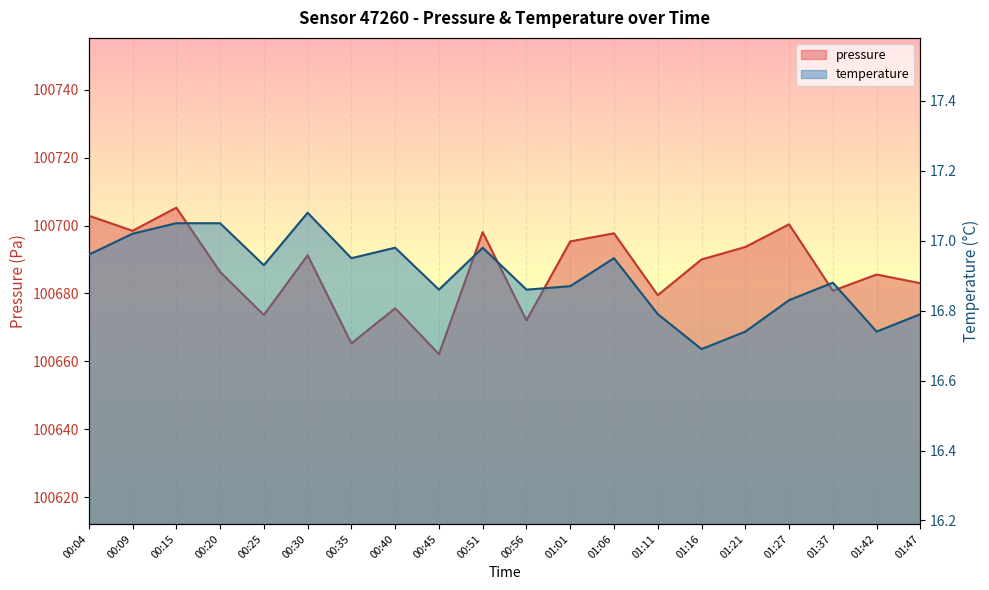

What is the total value across all series at 00:40?

100692.6